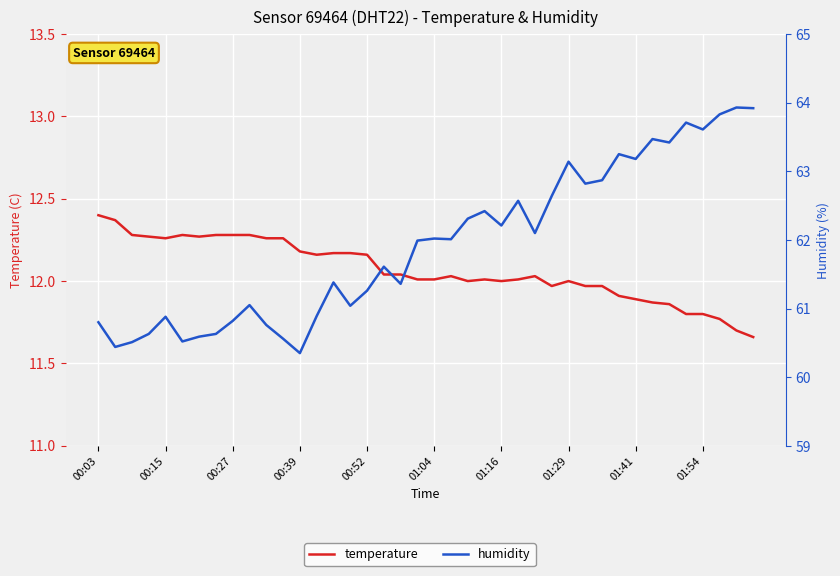

Reading left to right, extract all data points from this chart.

temperature: 12.4	12.4	12.3	12.3	12.3	12.3	12.3	12.3	12.3	12.3	12.3	12.3	12.2	12.2	12.2	12.2	12.2	12.0	12.0	12.0	12.0	12.0	12.0	12.0	12.0	12.0	12.0	12.0	12.0	12.0	12.0	11.9	11.9	11.9	11.9	11.8	11.8	11.8	11.7	11.7
humidity: 60.8	60.4	60.5	60.6	60.9	60.5	60.6	60.6	60.8	61.0	60.8	60.6	60.4	60.9	61.4	61.0	61.3	61.6	61.4	62.0	62.0	62.0	62.3	62.4	62.2	62.6	62.1	62.6	63.1	62.8	62.9	63.2	63.2	63.5	63.4	63.7	63.6	63.8	63.9	63.9